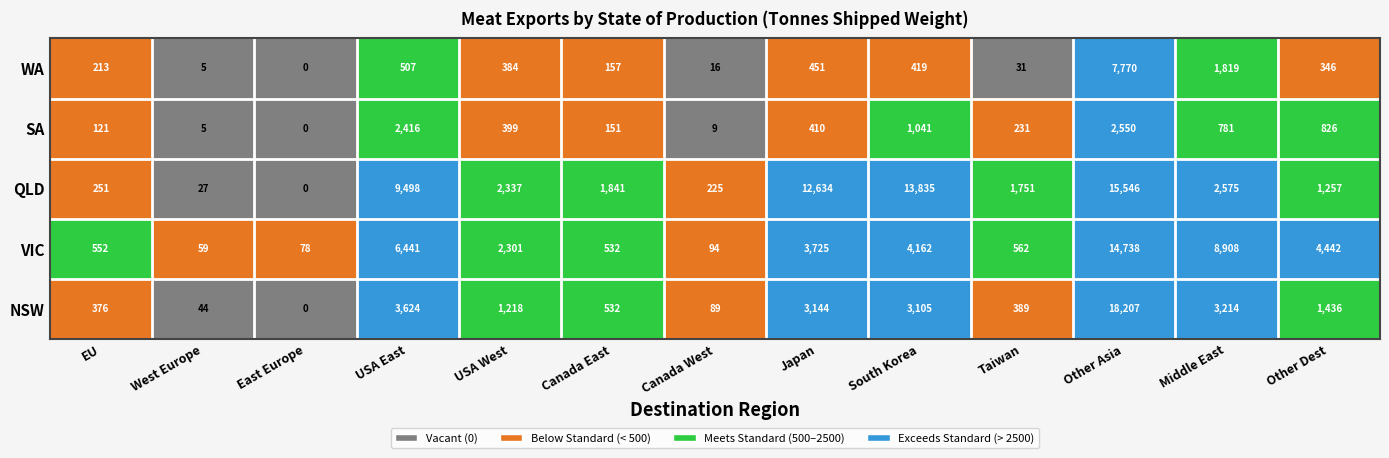

Which series has the largest total across all categories?

QLD